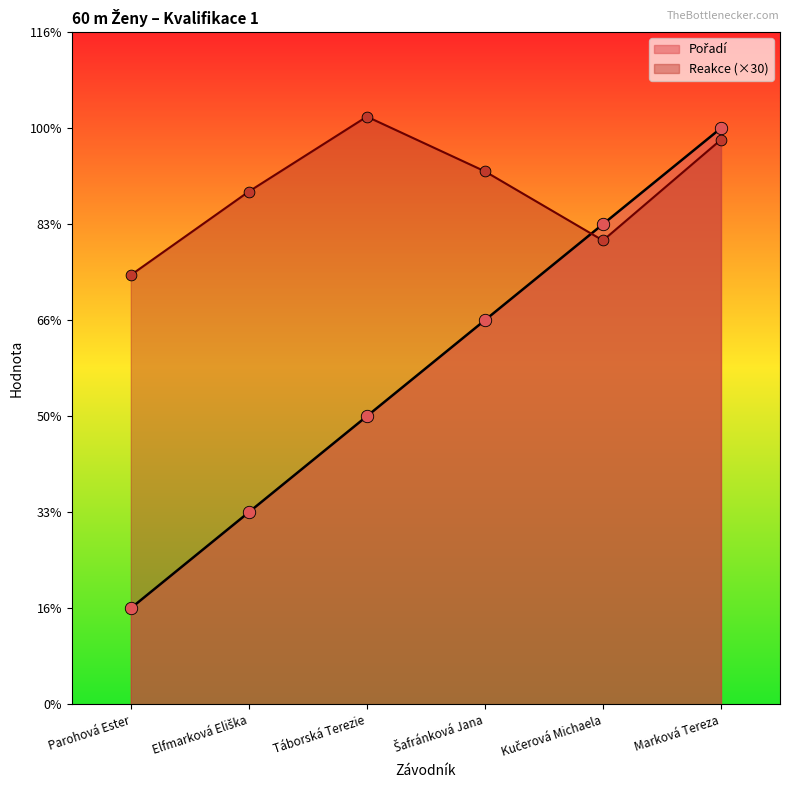

At how many categories does at least one series exceed 4?

6